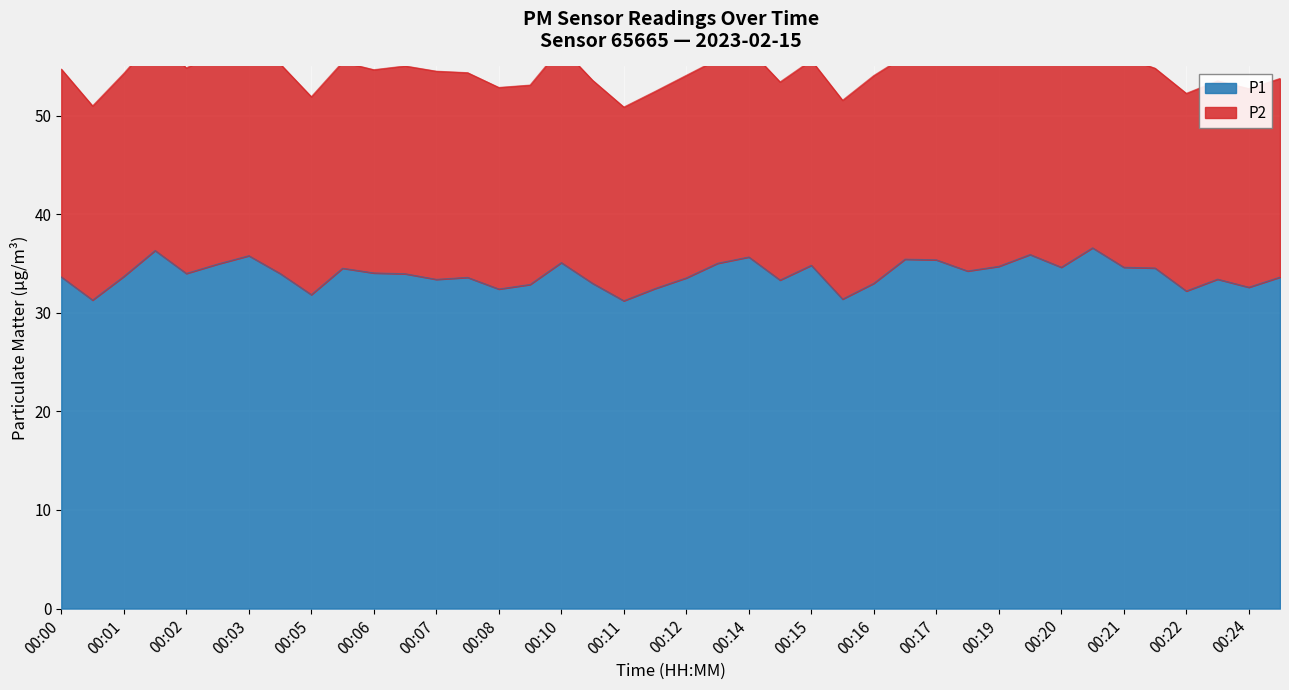

How many interior local peaks (higher than both neighbors) does the data have?

11